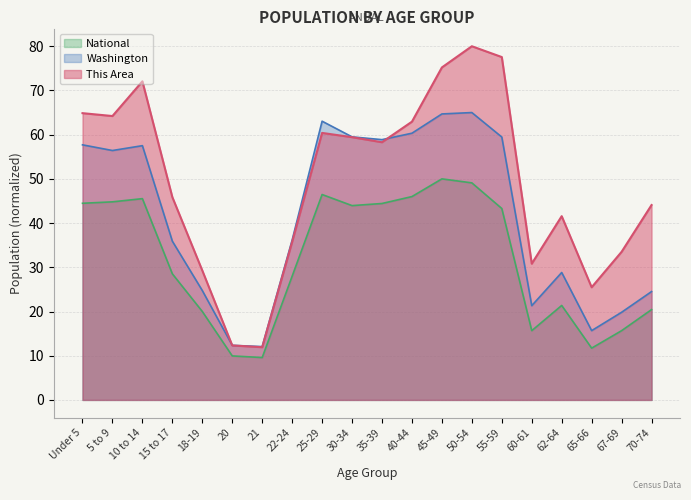

What is the value of the Washington point at the 10th from the left?

59.5